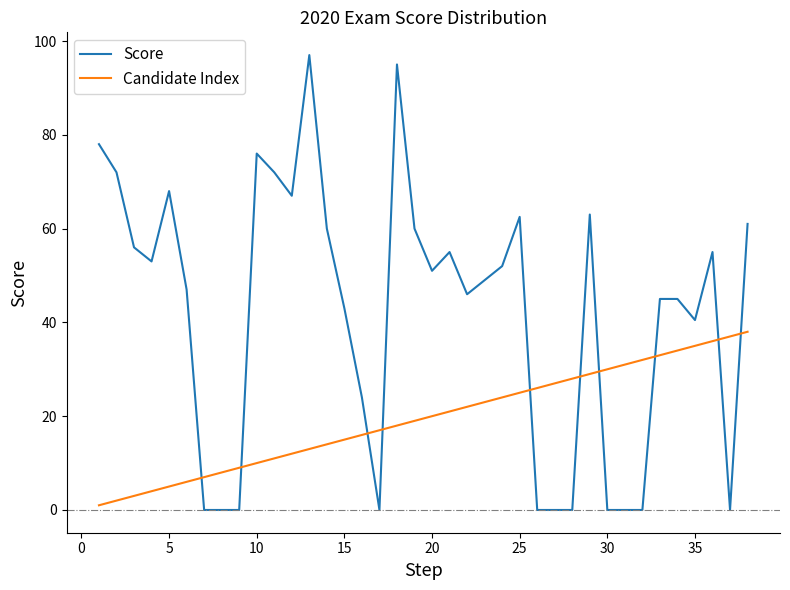

List the series in order of their peak value, lowest first.

Candidate Index, Score